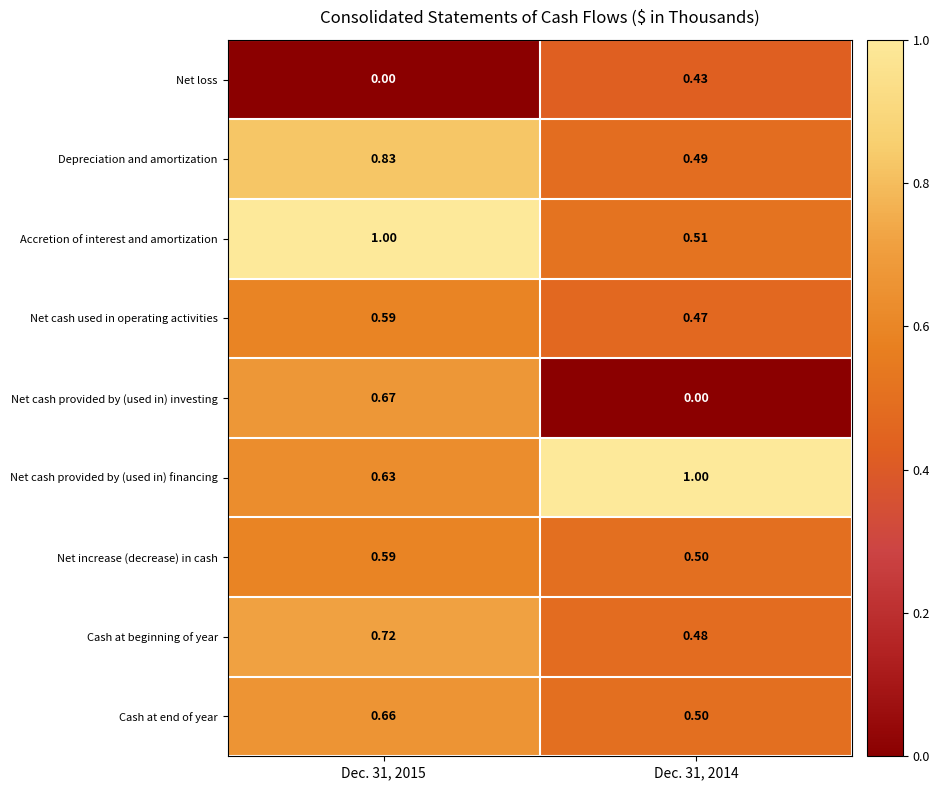

Which series has the largest range (max minus min)?

Net cash provided by (used in) investing